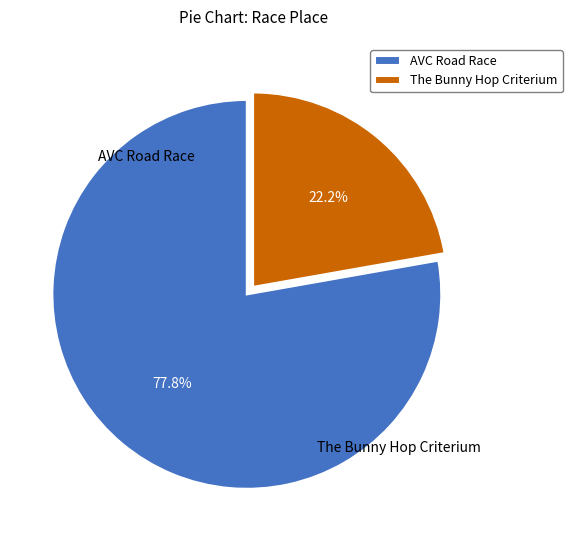

Is there a majority slice in this chart?

Yes